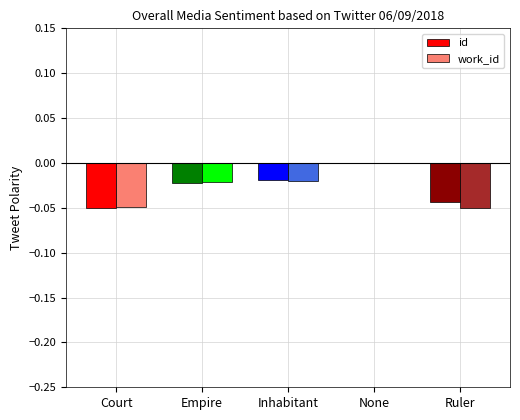

Between Empire and None, which series saw the biggest shift?

id